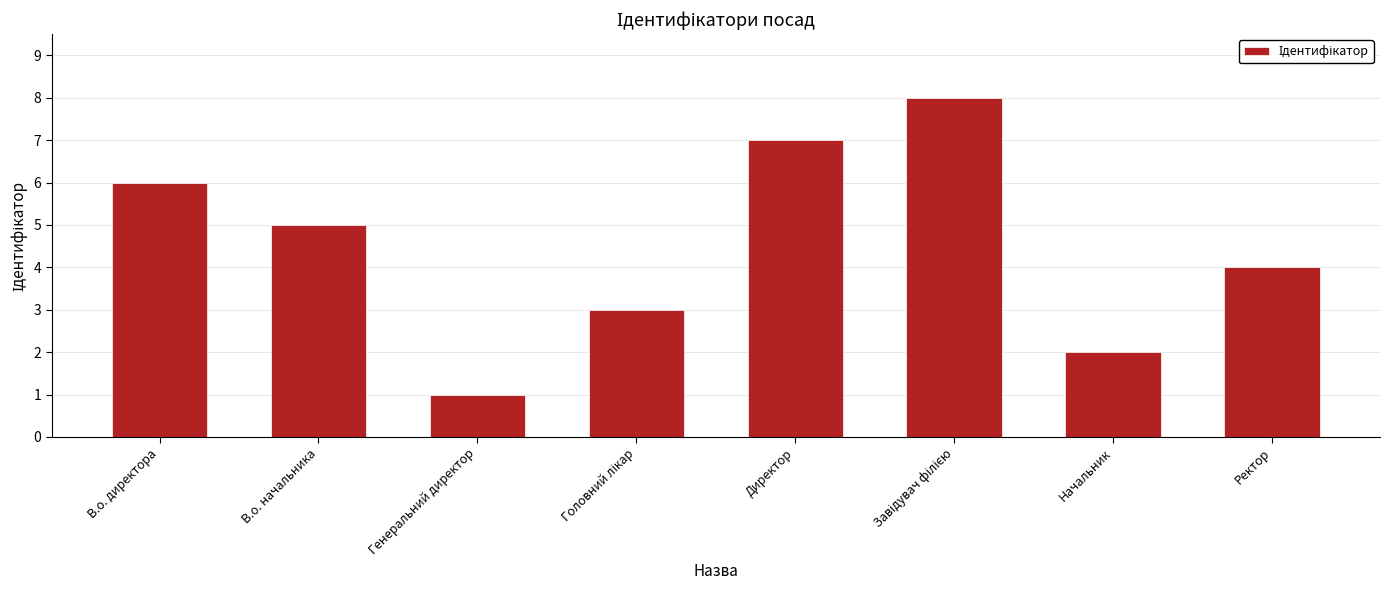

At which category does the chart reach its minimum across all series?

Генеральний директор